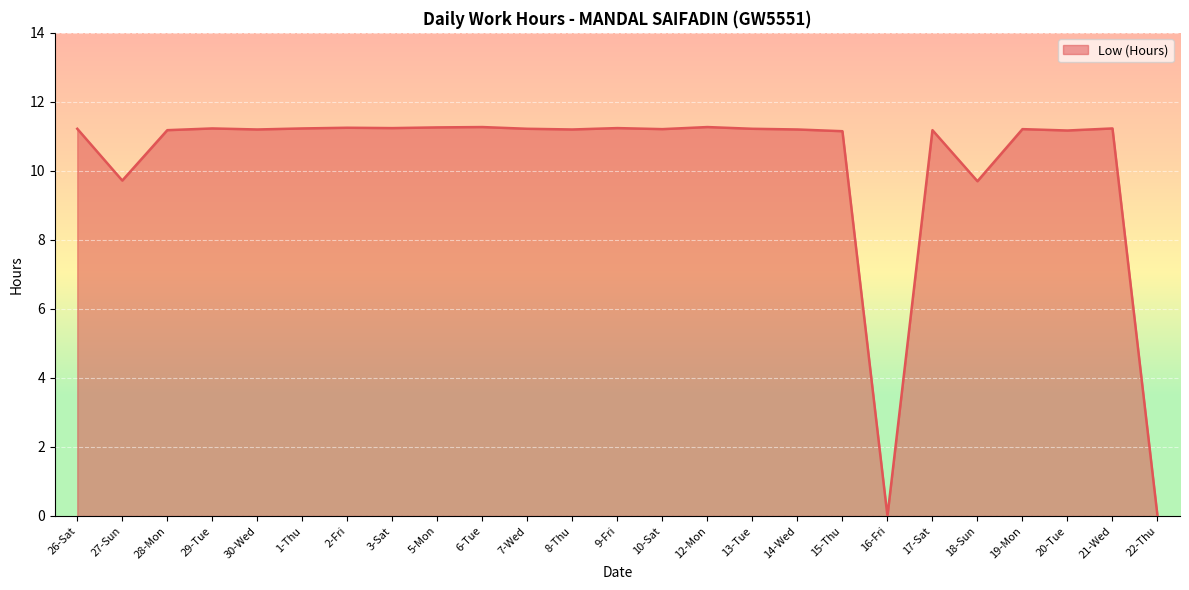

Is it true that the value at 18-Sun is 9.7?

True